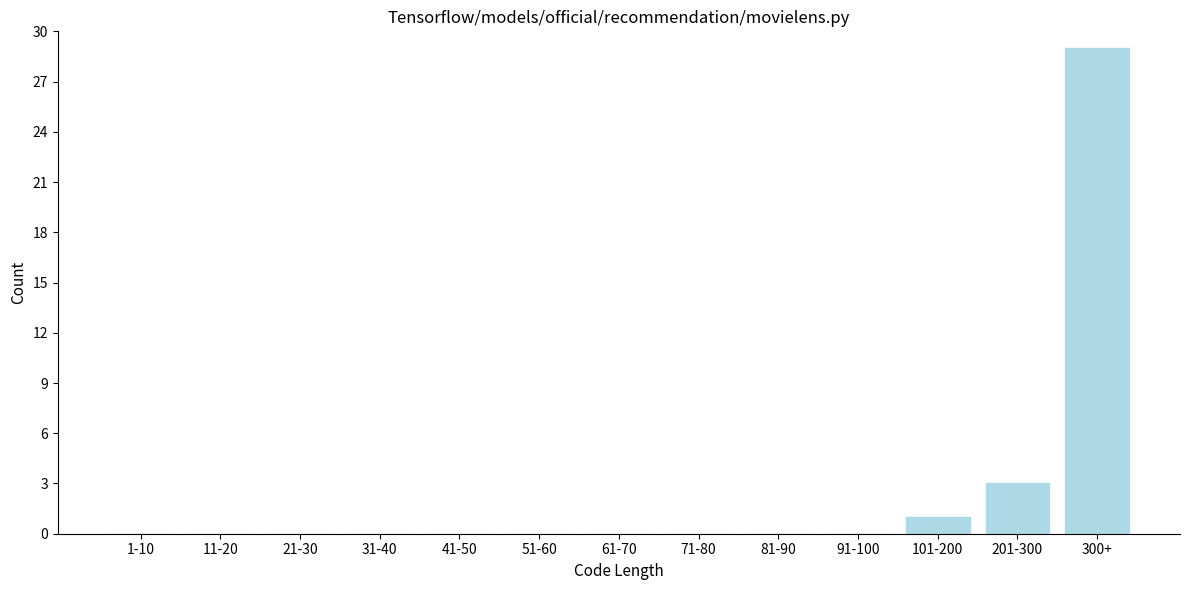

Reading right to left, list all the values displayed in this chart.

300+=29	201-300=3	101-200=1	91-100=0	81-90=0	71-80=0	61-70=0	51-60=0	41-50=0	31-40=0	21-30=0	11-20=0	1-10=0